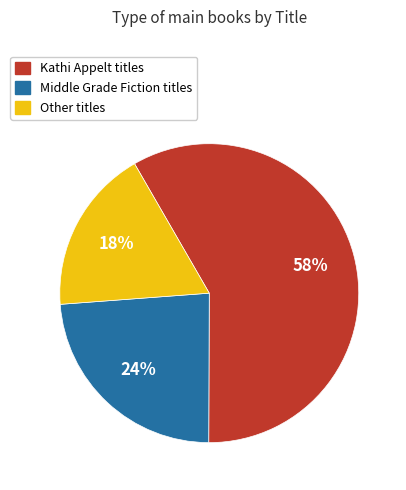

Does any single category account for the majority?

Yes